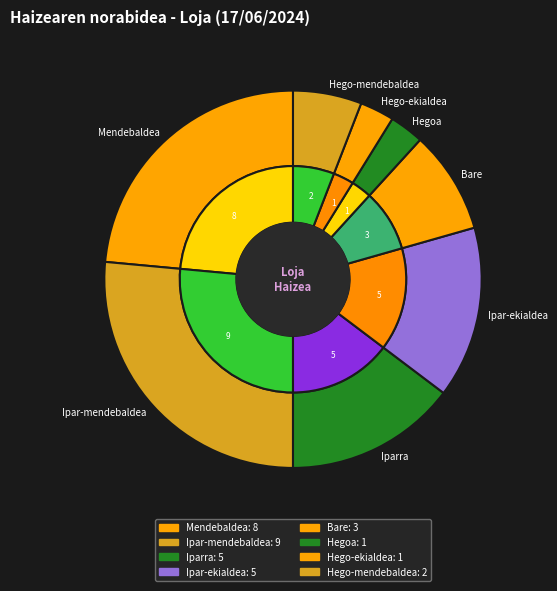

What is the smallest slice in the pie chart?

Hego-ekialdea